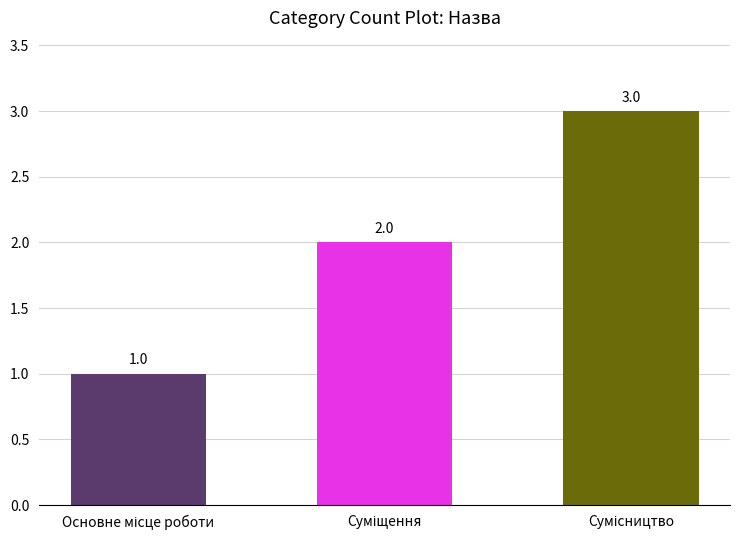

What is the average value?

2